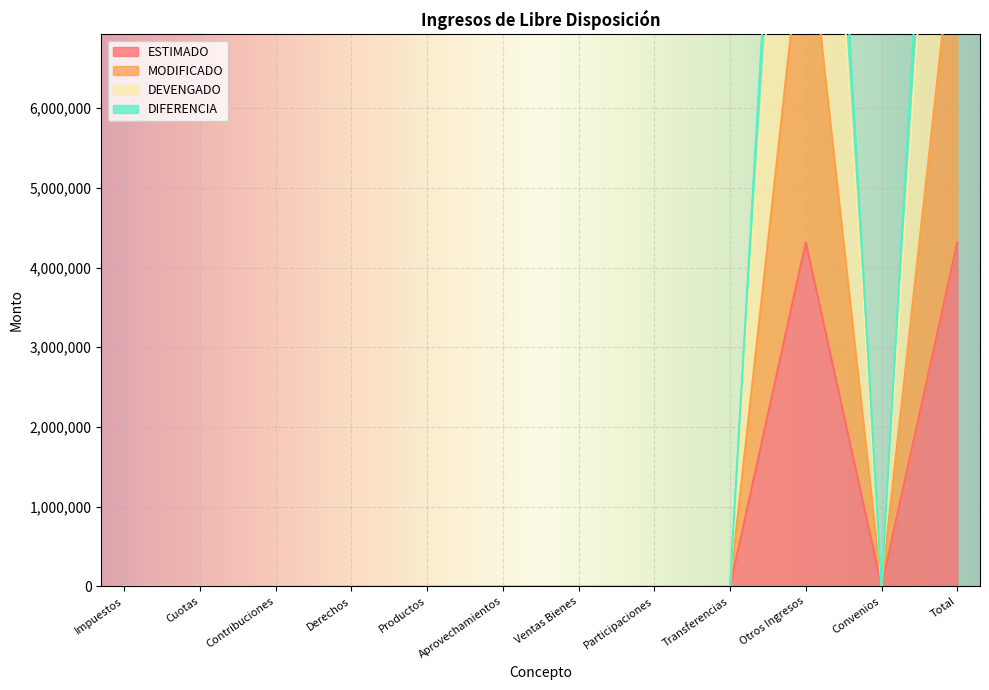

True or false: ESTIMADO and MODIFICADO intersect in this chart.

False